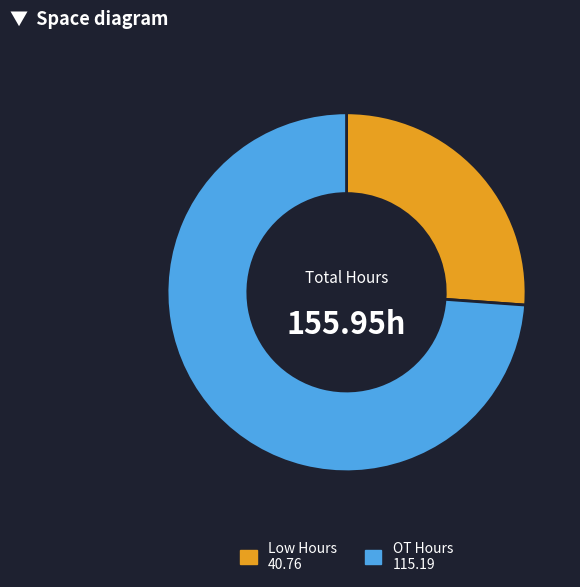

Is there a majority slice in this chart?

Yes